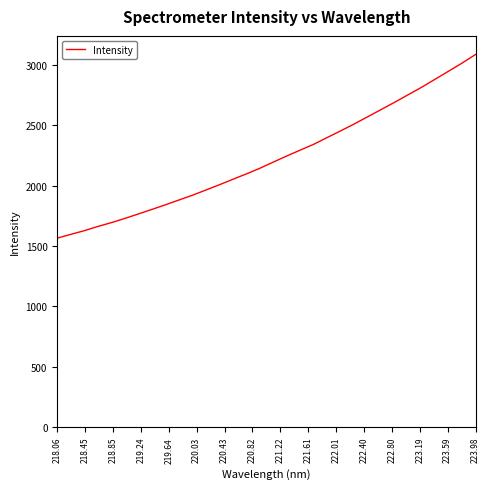

What is the minimum value shown in the chart?

1565.8